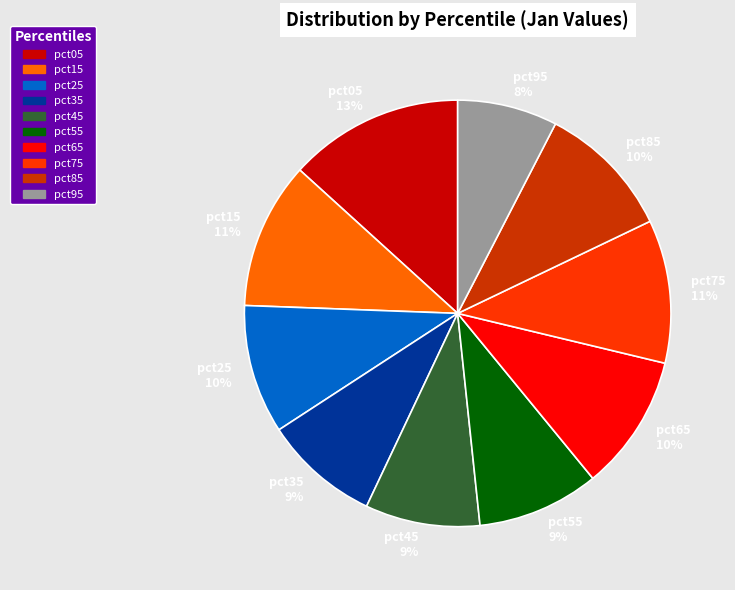

To the nearest percent, what portion does pct65 represent?

10%